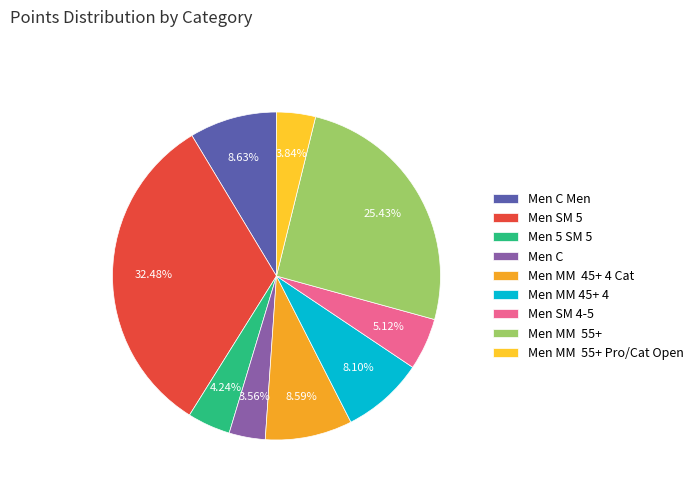

The Men MM 45+ 4 slice represents 8% of the pie. True or false?

True